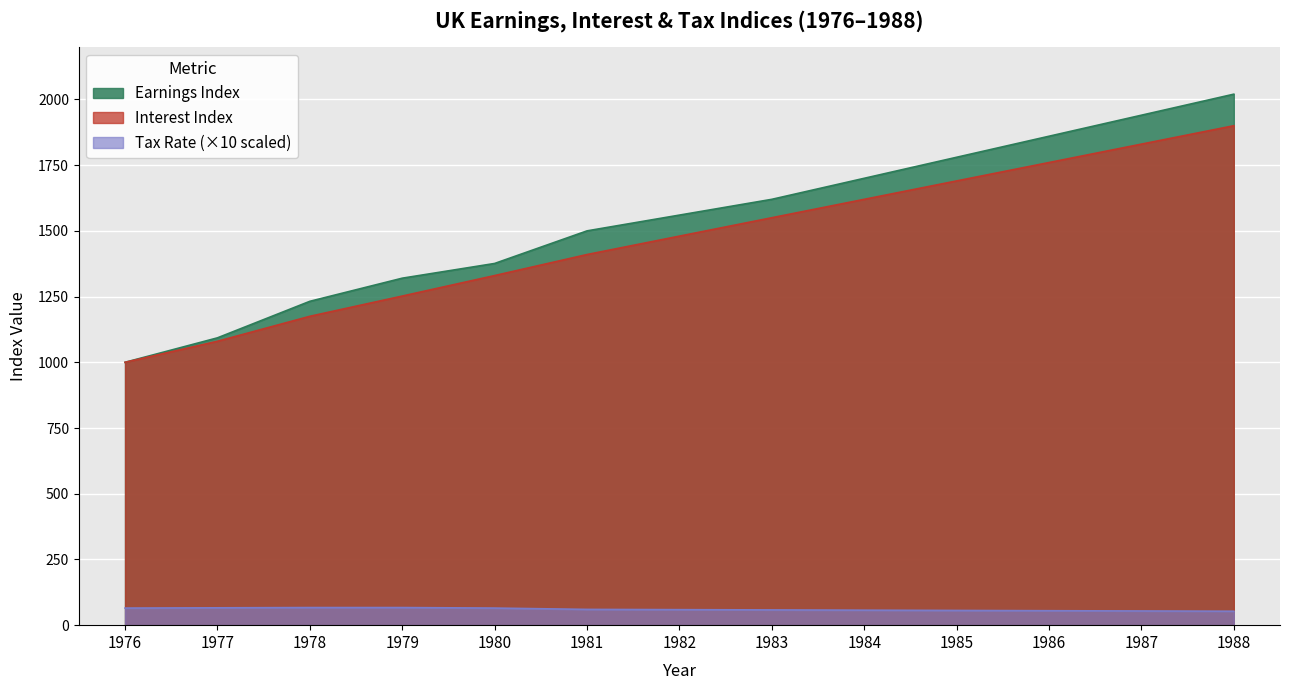

List the series in order of their peak value, lowest first.

Tax Rate (×10 scaled), Interest Index, Earnings Index